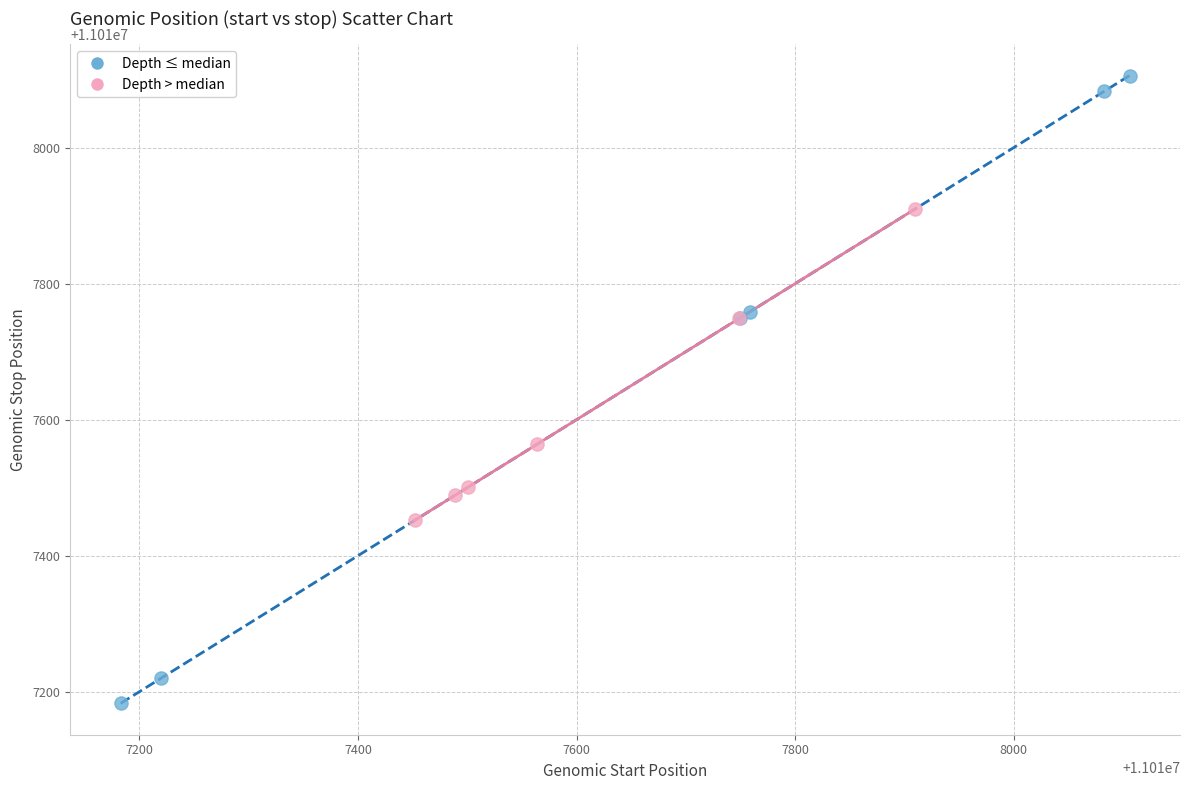

Which series contains the lowest Y value?

Depth ≤ median